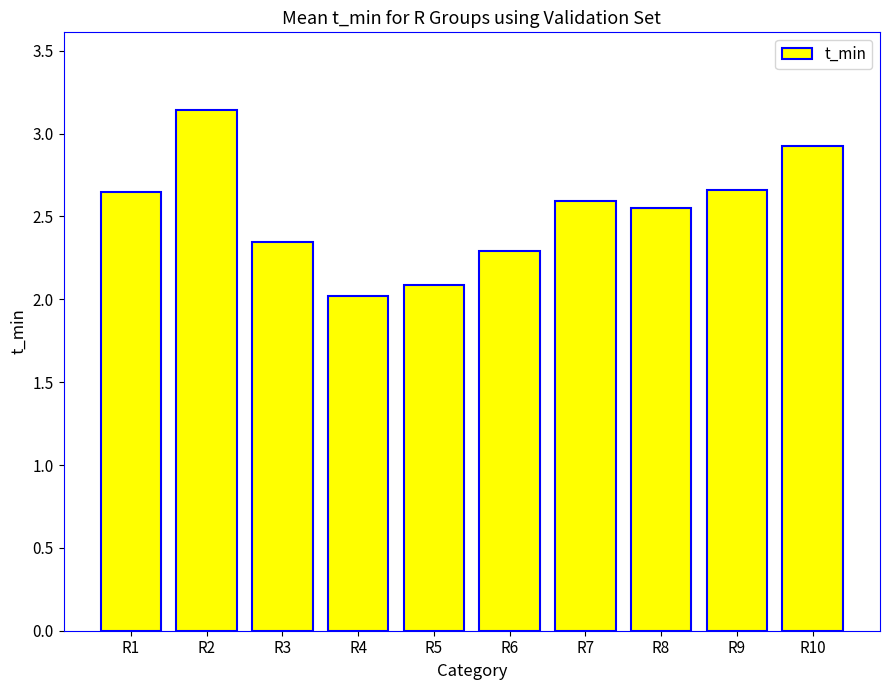

Approximately how many times larger is the value at R1 compared to R9?

1.0